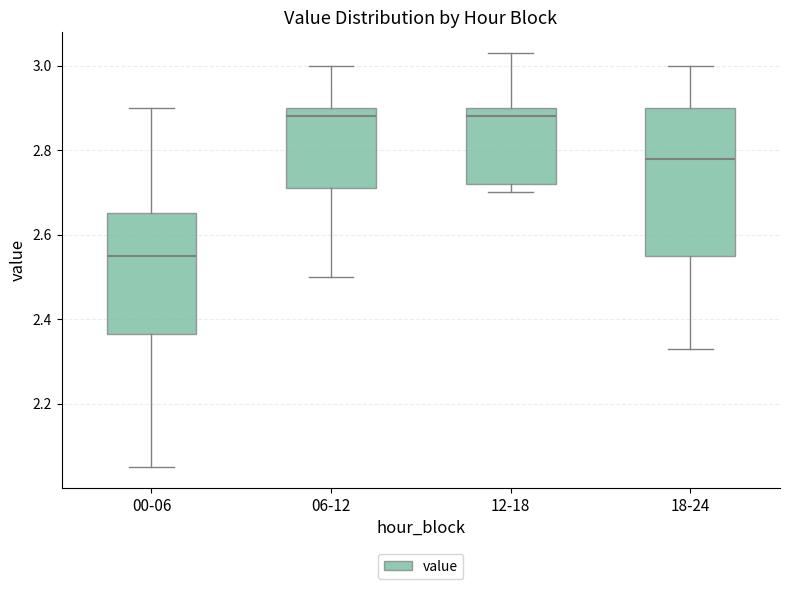

Where is the upper edge of the box for 18-24 on the y-axis? The values are not printed on the chart, so give them approximately, as read against the axis.

2.90